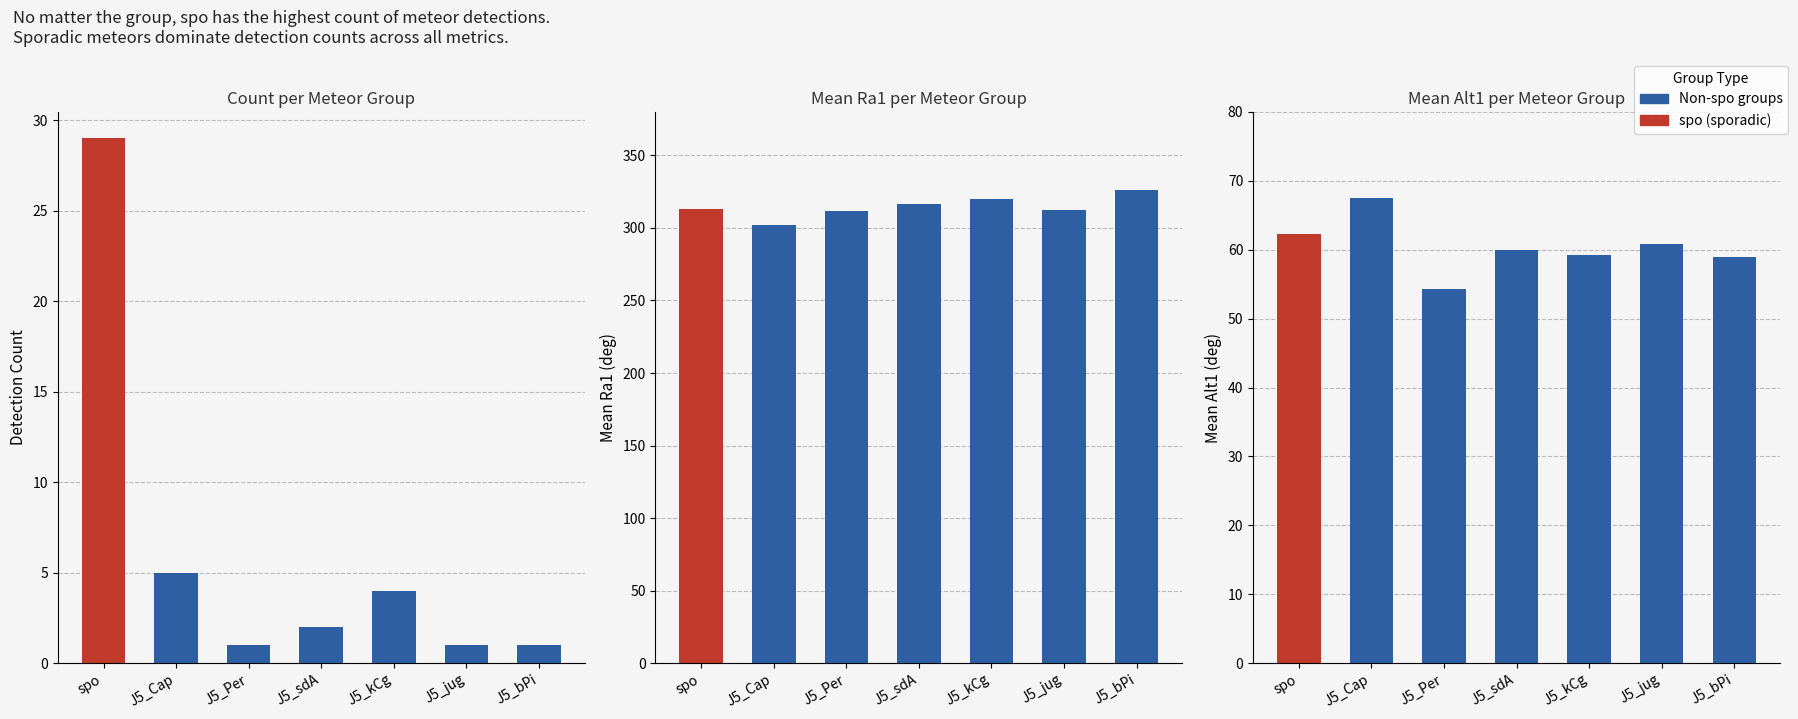

Where is the data nearest to the value 15?

J5_Cap